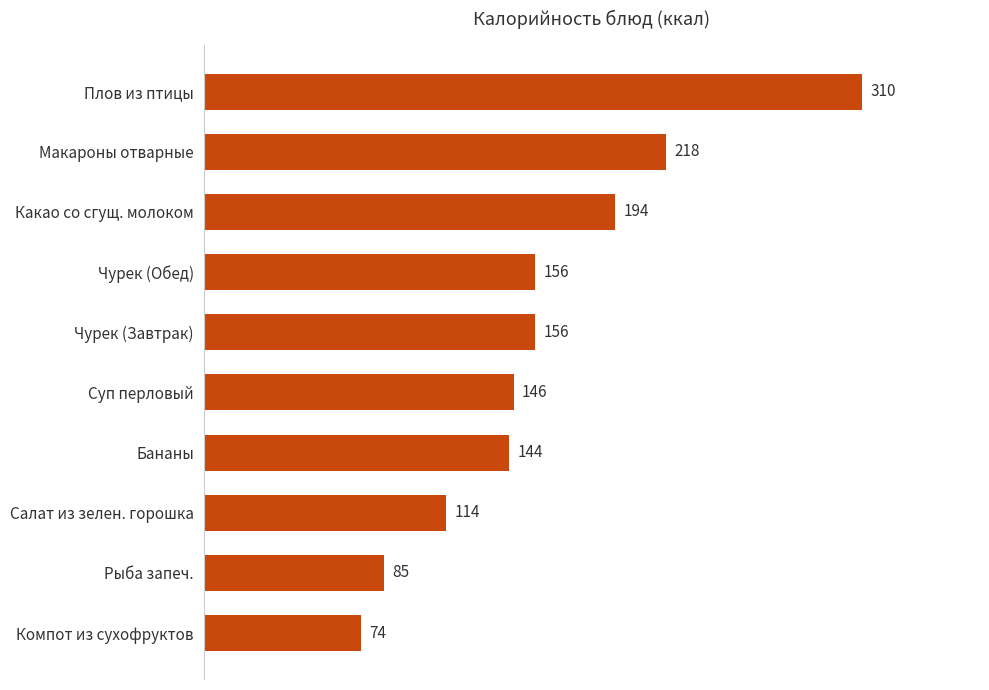

Reading bottom to top, list all the values displayed in this chart.

74	85	114	144	146	156	156	194	218	310